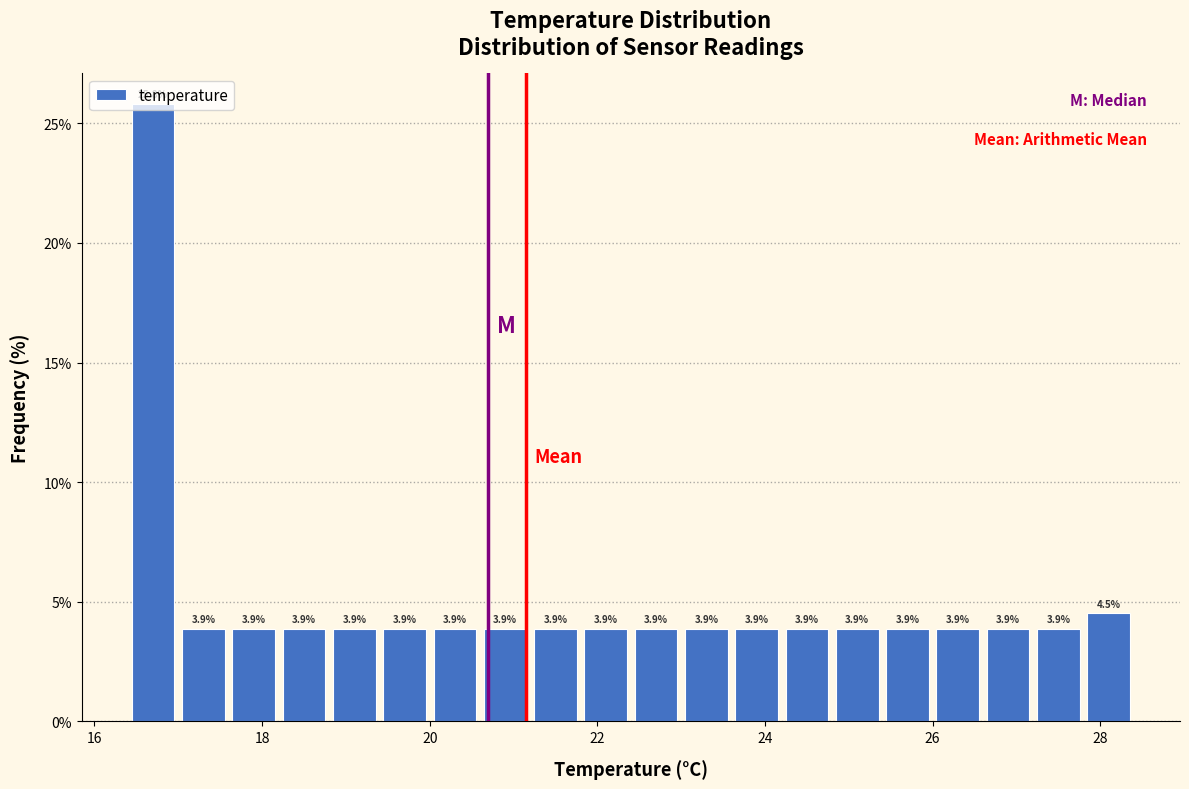

Read against the x-axis, roughly where is the centre of the tallest bar?

16.8